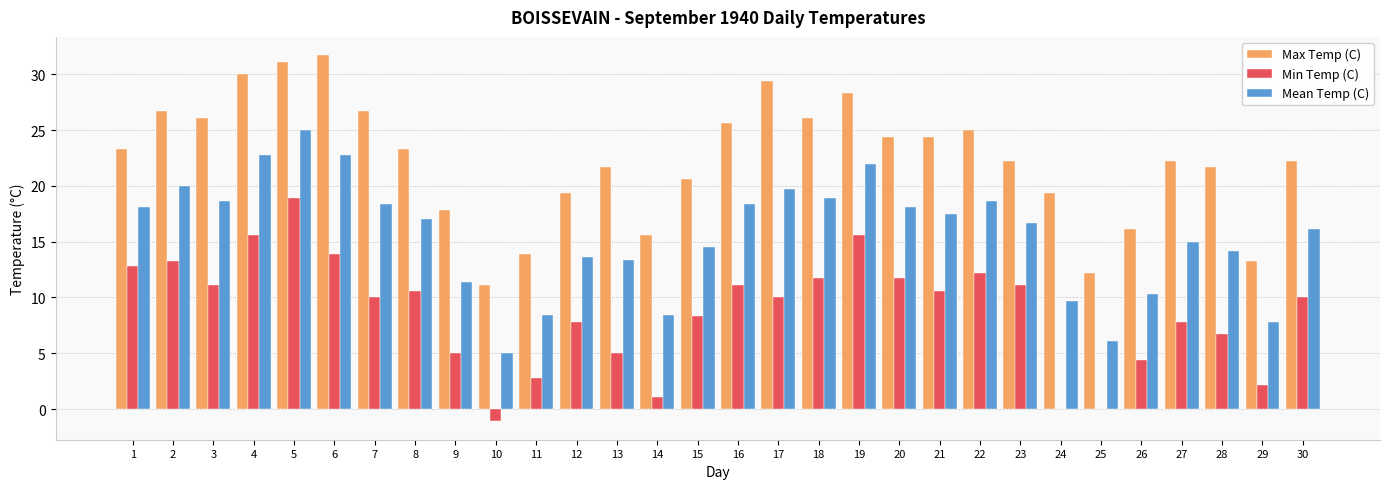

Between 5 and 27, which series saw the biggest shift?

Min Temp (C)